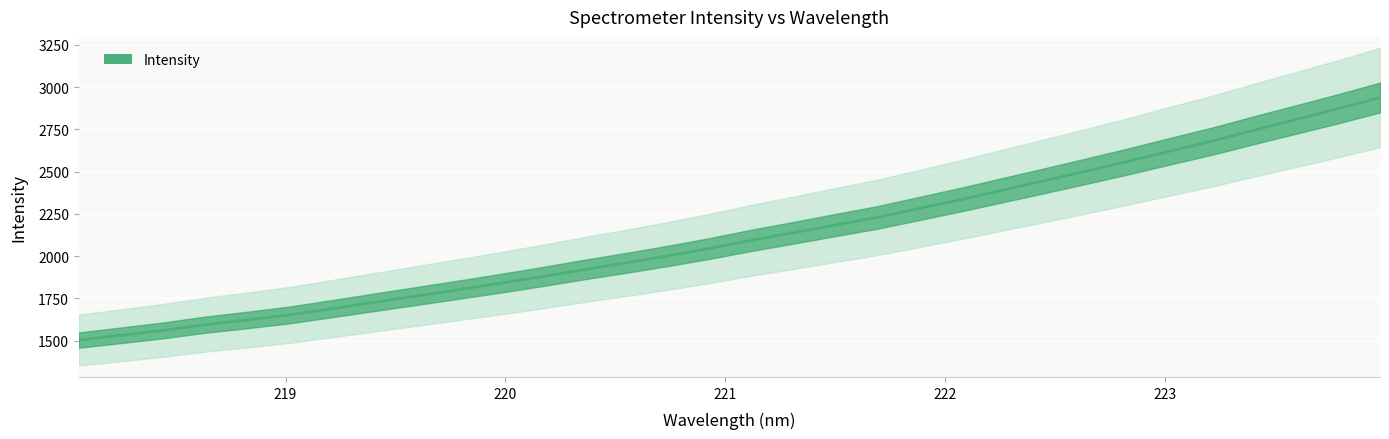

What is the greatest value displayed?

2938.0